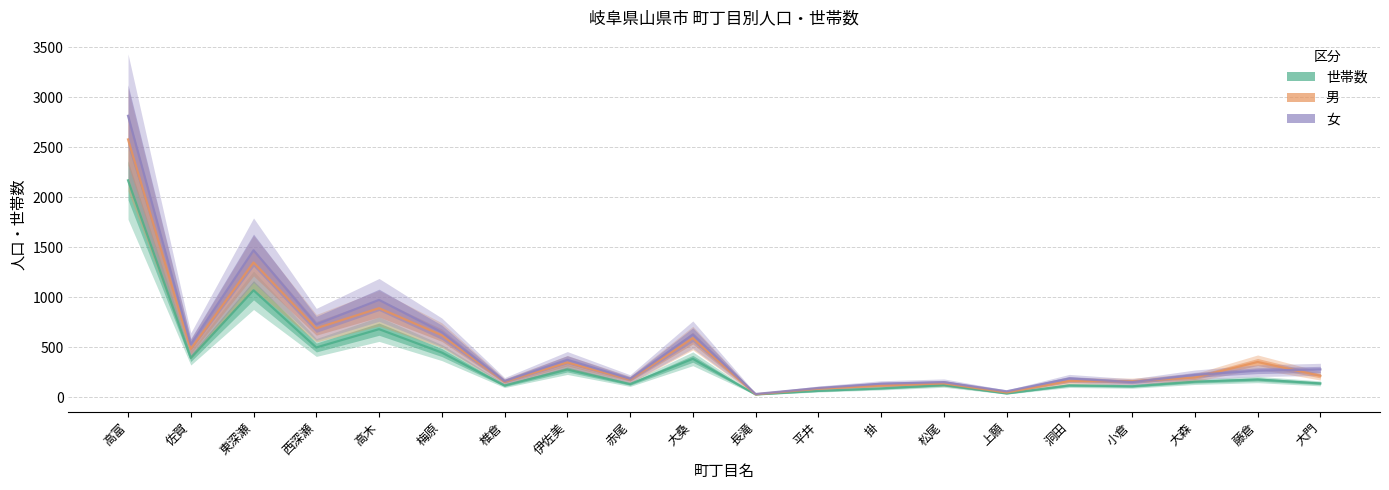

True or false: 女 and 世帯数 intersect in this chart.

False